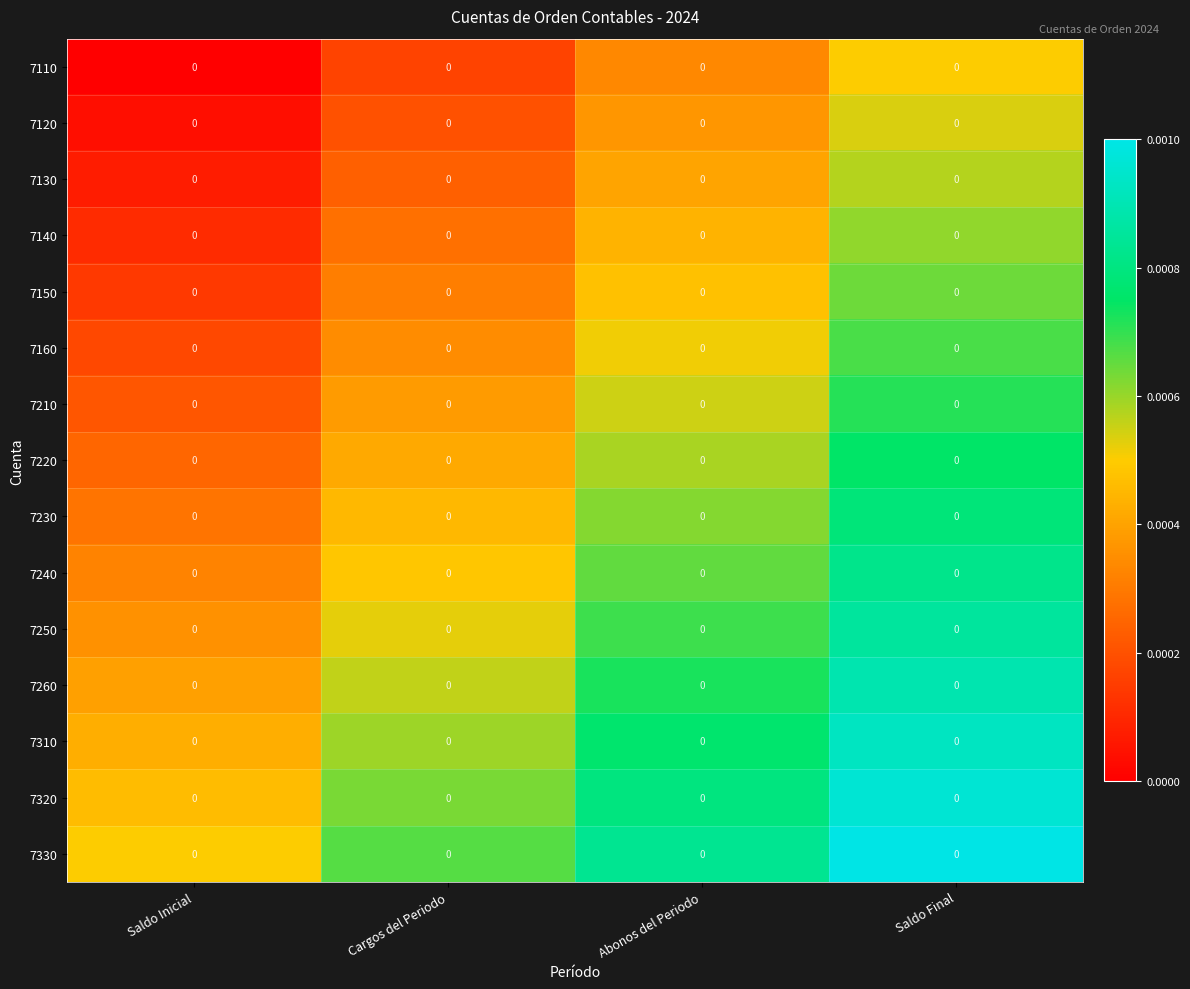

At which label does 7320 reach its peak?

Saldo Final